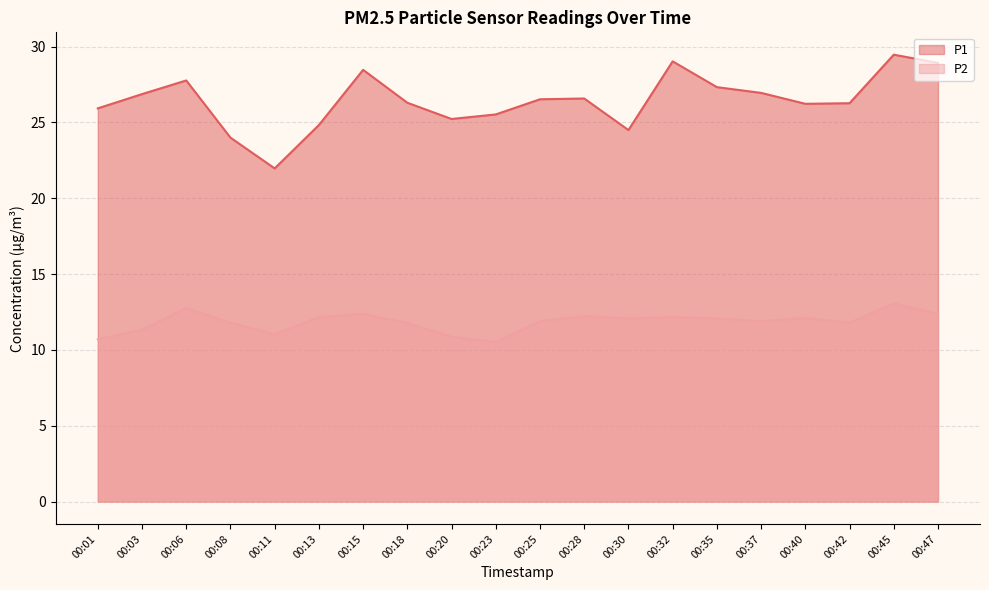

What are all the series names shown in the legend?

P1, P2